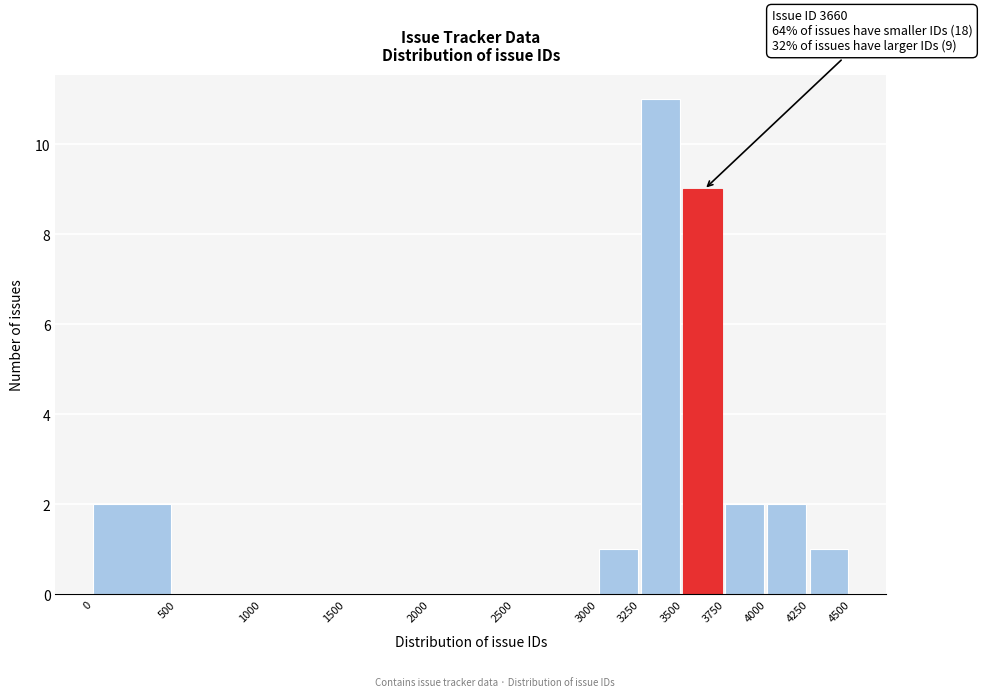

Which range on the x-axis has the tallest bar?

3250 to 3500